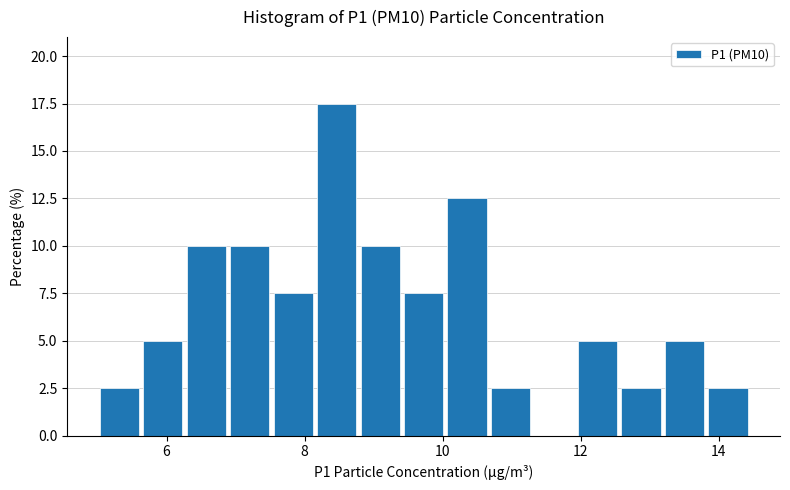

Read against the x-axis, roughly where is the centre of the tallest bar?

8.4